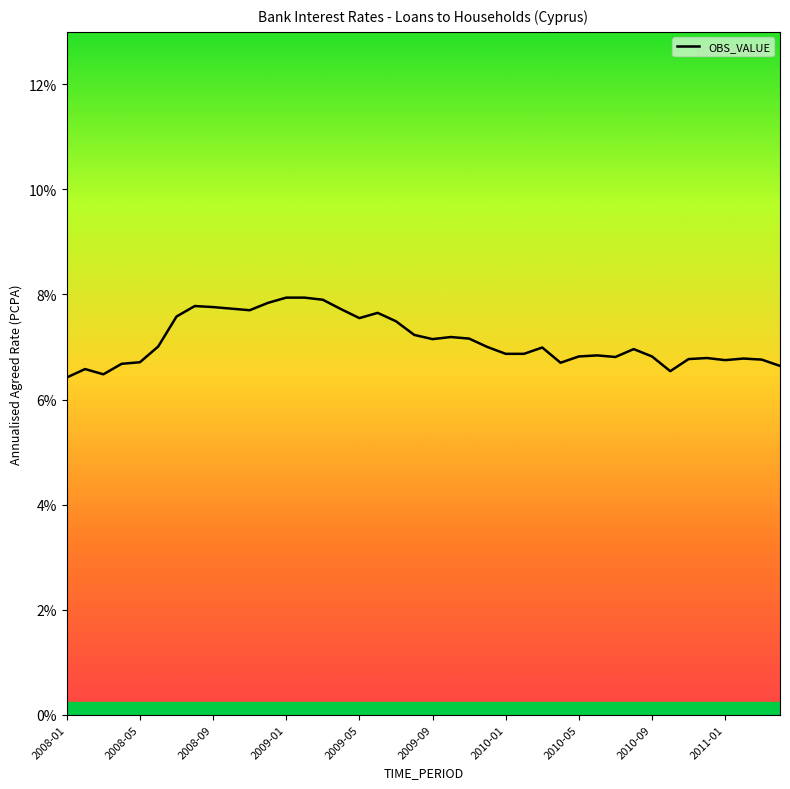

What is the difference between the maximum and minimum values?

1.5